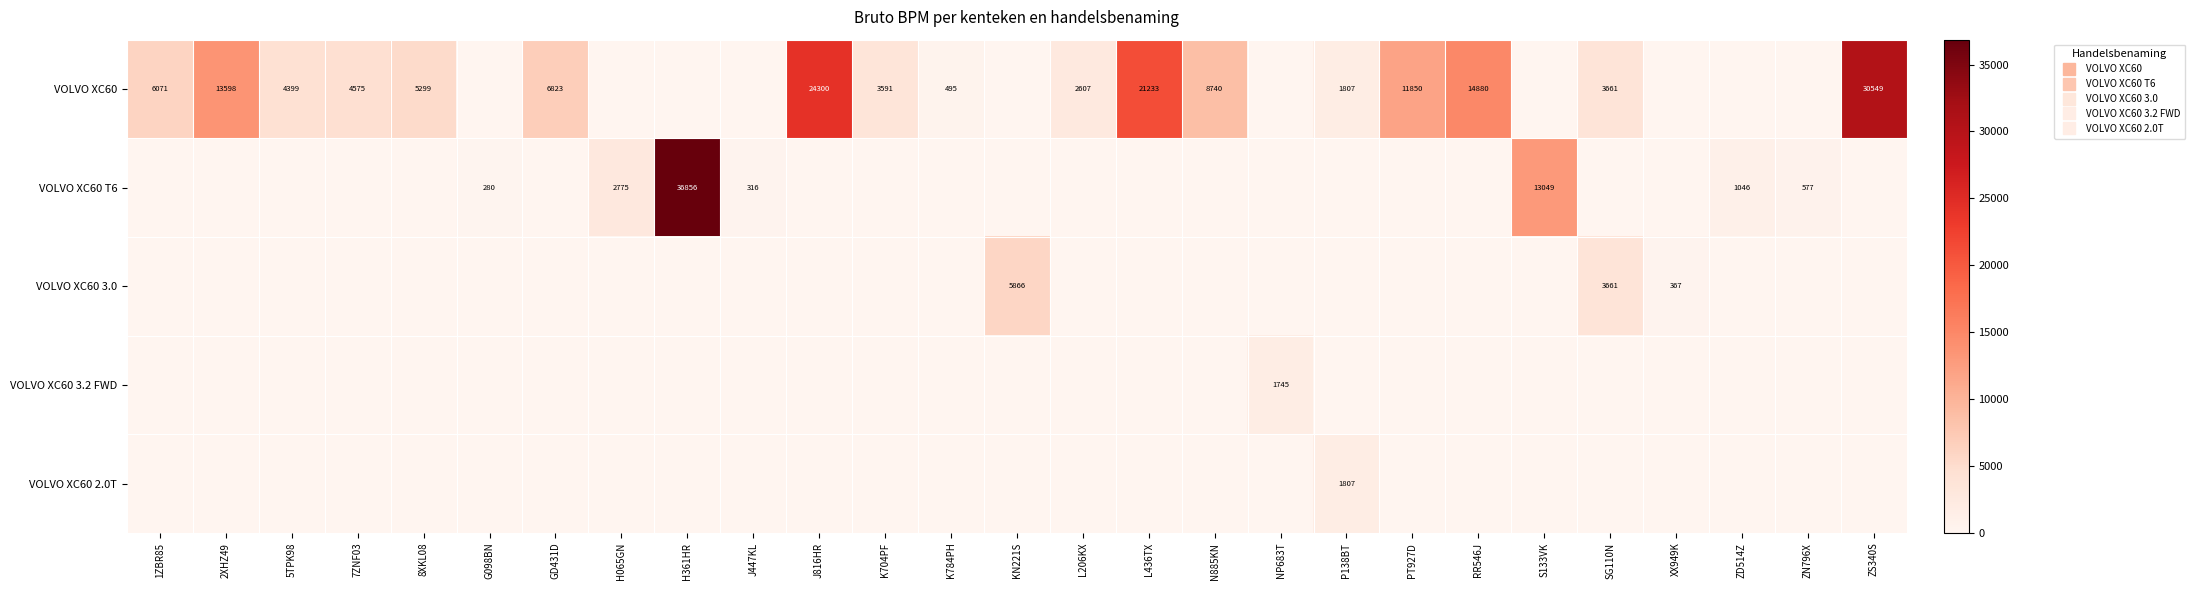

How many values in VOLVO XC60 T6 are above zero?

7